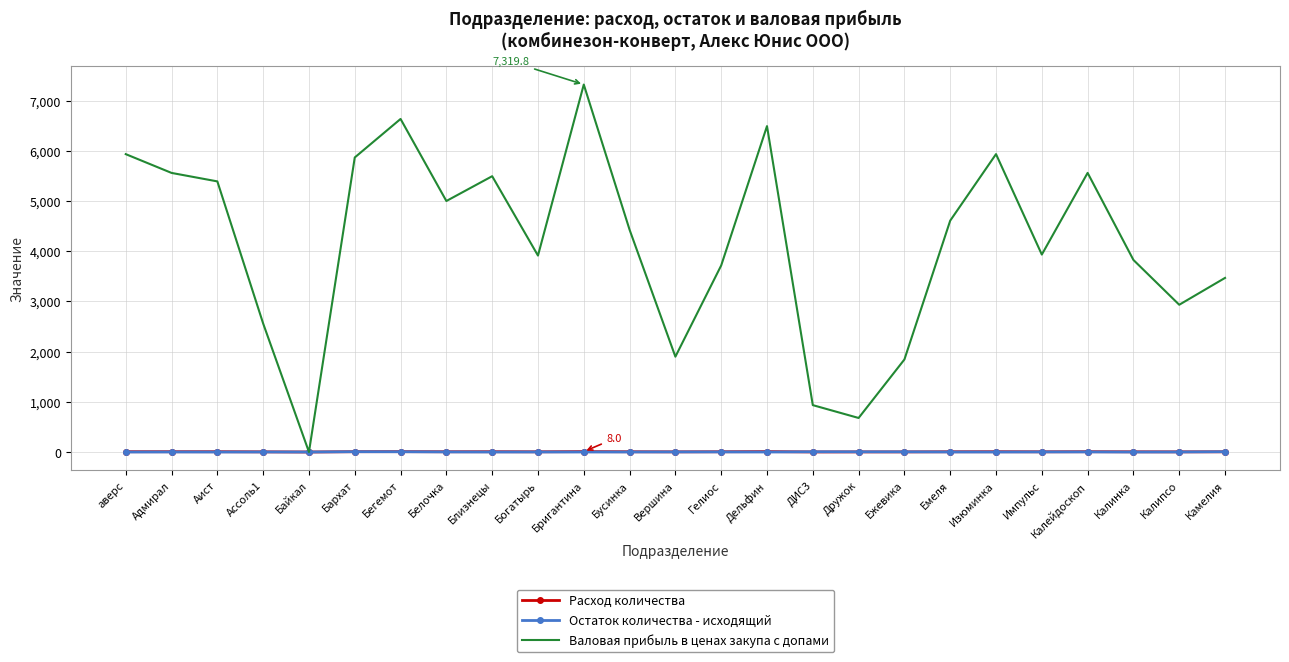

Is it true that Валовая прибыль в ценах закупа с допами equals 2242.8 at Емеля?

False